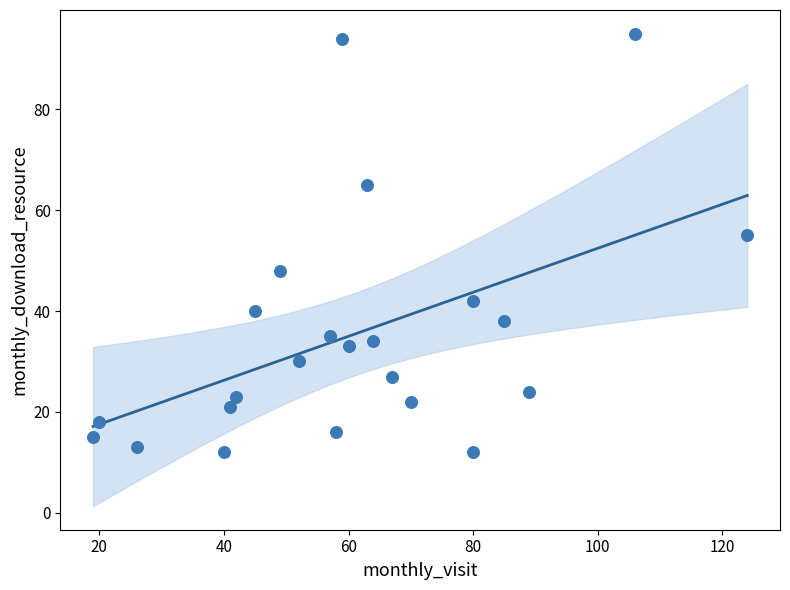

What Y value in the scatter plot is closest to 53?

55